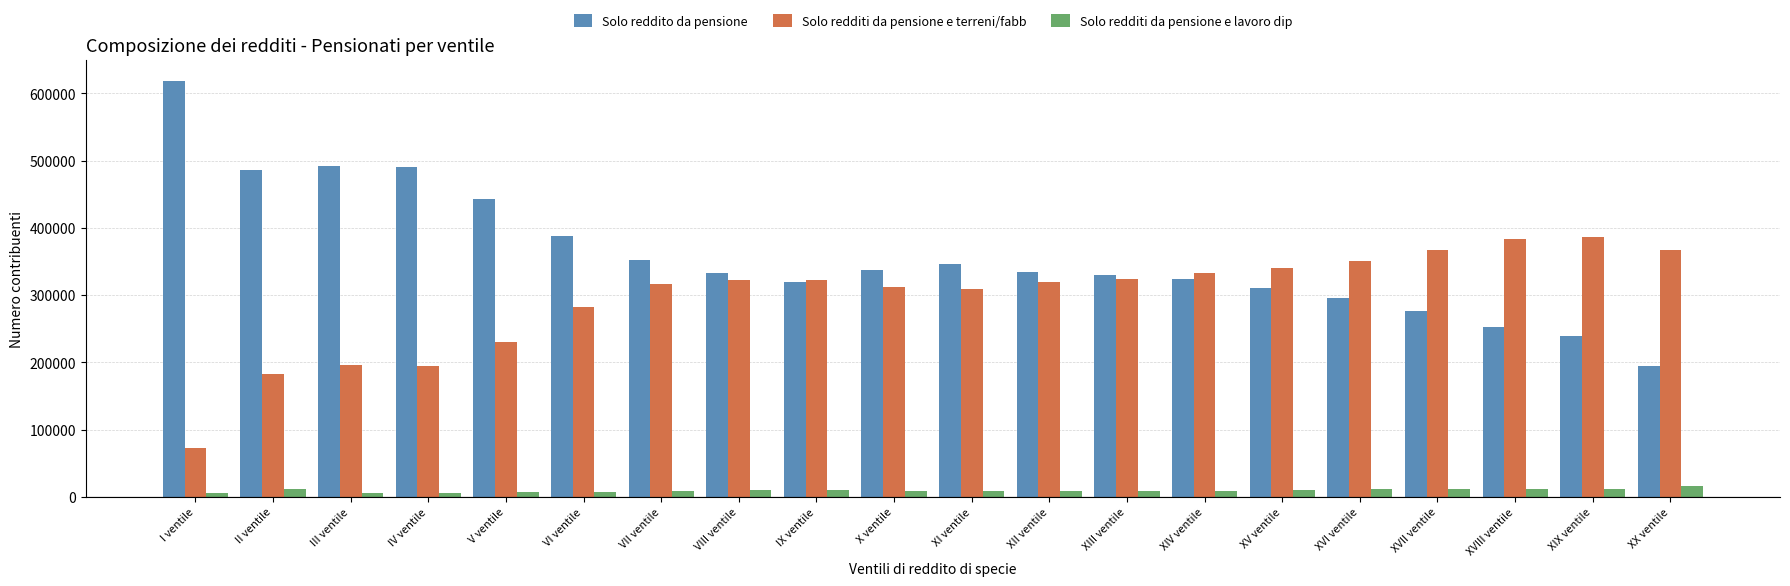

List the series in order of their peak value, highest first.

Solo reddito da pensione, Solo redditi da pensione e terreni/fabb, Solo redditi da pensione e lavoro dip